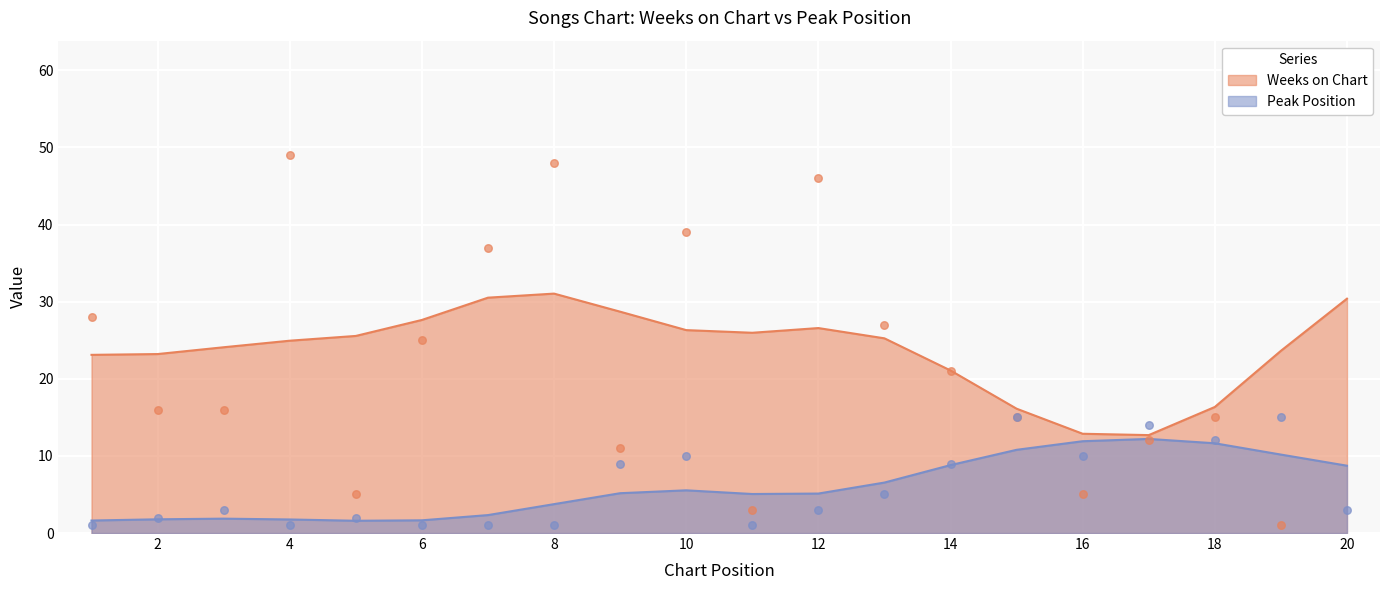

Is the value of Peak Position at 11 greater than the value of Weeks on Chart at 5?

No